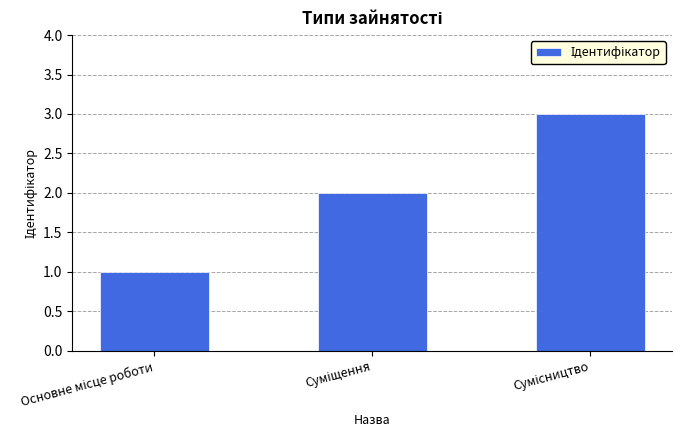

Are the bars grouped side by side (vs. stacked)?

No